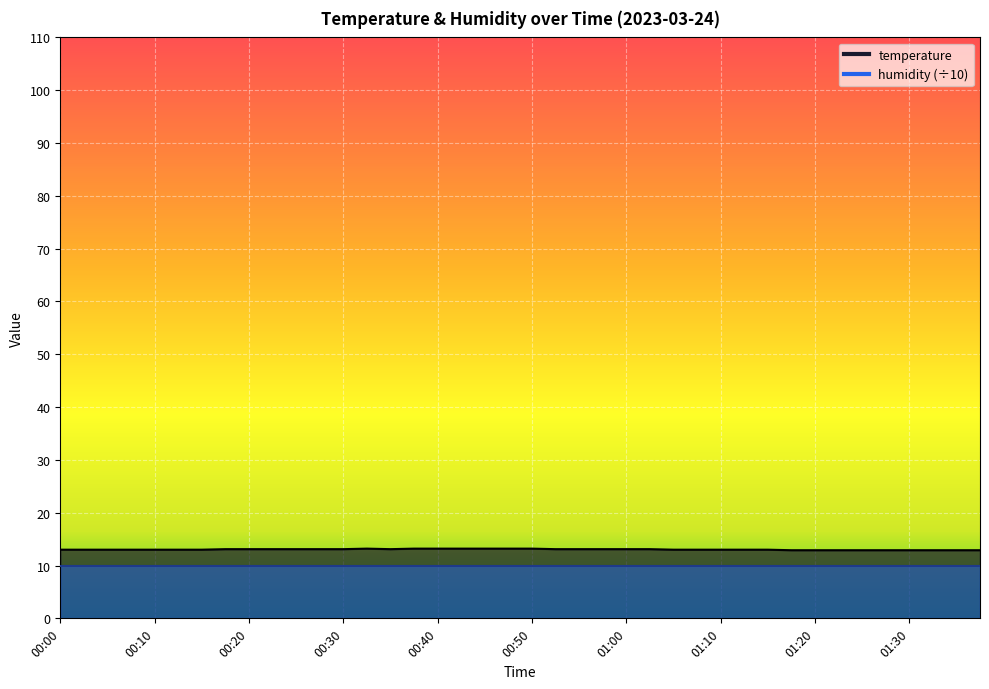

Reading right to left, list all the values displayed in this chart.

01:37=12.9	01:35=12.9	01:32=12.9	01:30=12.9	01:27=12.9	01:25=12.9	01:22=12.9	01:20=12.9	01:17=12.9	01:15=13.0	01:12=13.0	01:10=13.0	01:07=13.0	01:05=13.0	01:02=13.1	01:00=13.1	00:57=13.1	00:55=13.1	00:52=13.1	00:50=13.2	00:47=13.2	00:45=13.2	00:42=13.2	00:40=13.2	00:37=13.2	00:35=13.1	00:32=13.2	00:30=13.1	00:27=13.1	00:25=13.1	00:22=13.1	00:20=13.1	00:17=13.1	00:15=13.0	00:12=13.0	00:10=13.0	00:07=13.0	00:05=13.0	00:02=13.0	00:00=13.0